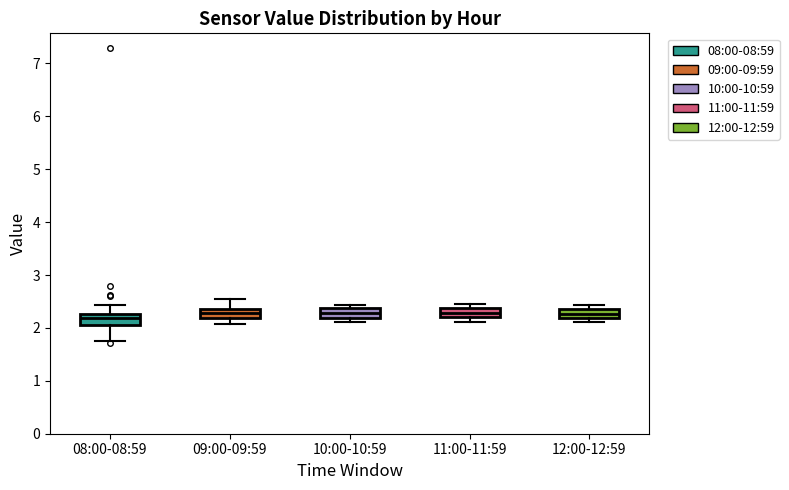

Reading left to right, read every box against the y-axis: the position of its median line, the range the box covers, and the ends of its whiskers. The values are not printed on the chart, so give them approximately, as read against the axis.

08:00-08:59: median 2.2, box 2.1 to 2.3, whiskers 1.8 to 2.4
09:00-09:59: median 2.3, box 2.2 to 2.4, whiskers 2.1 to 2.6
10:00-10:59: median 2.3, box 2.2 to 2.4, whiskers 2.1 to 2.4 (just above the box's upper edge)
11:00-11:59: median 2.3, box 2.2 to 2.4, whiskers 2.1 to 2.5
12:00-12:59: median 2.3, box 2.2 to 2.4, whiskers 2.1 to 2.4 (above the box's upper edge)